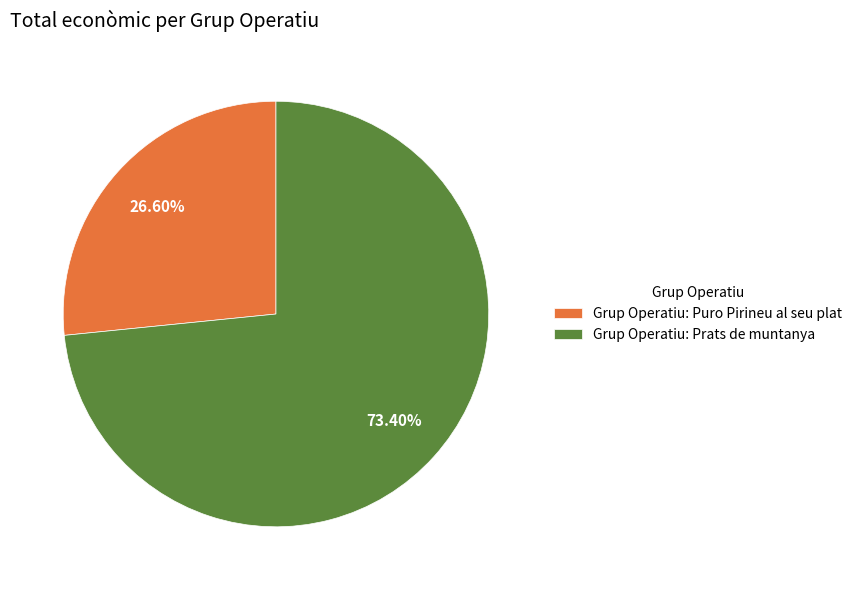

What is the majority slice?

Grup Operatiu: Prats de muntanya